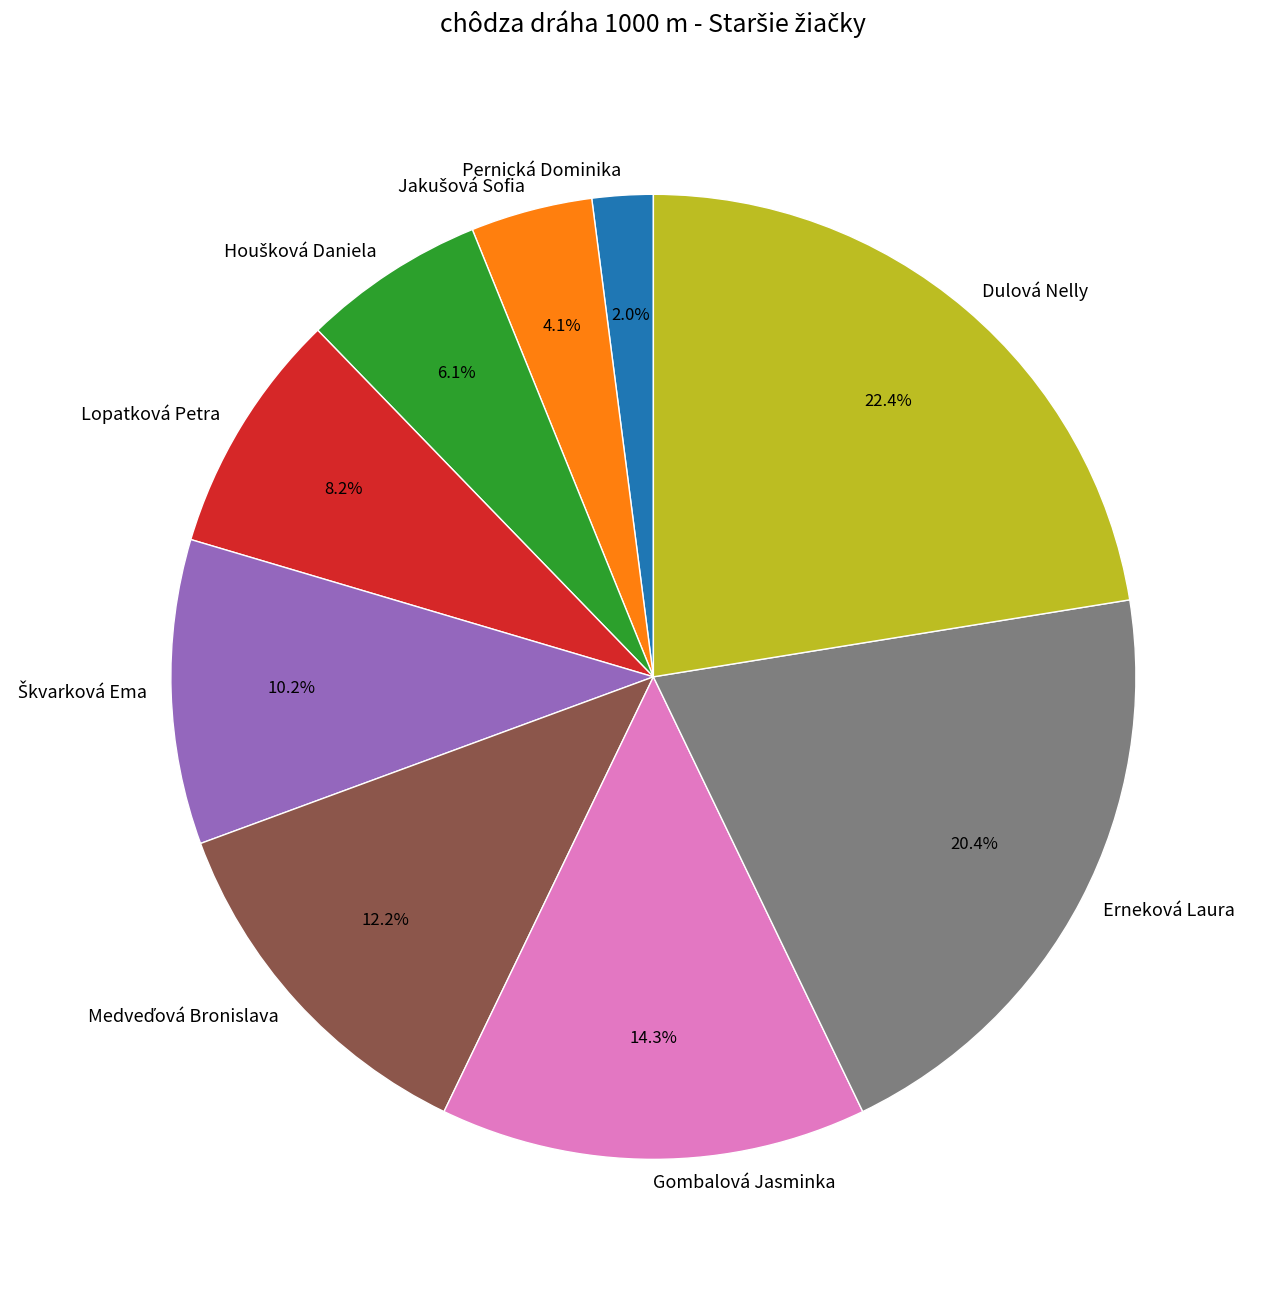

To the nearest percent, what is the average slice percentage?

11%